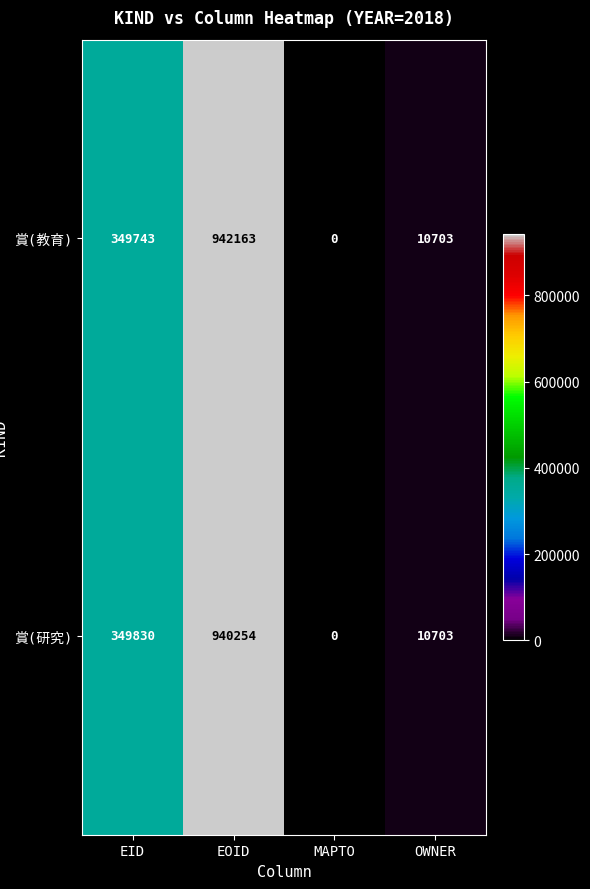

Count the number of categories in the chart.

4